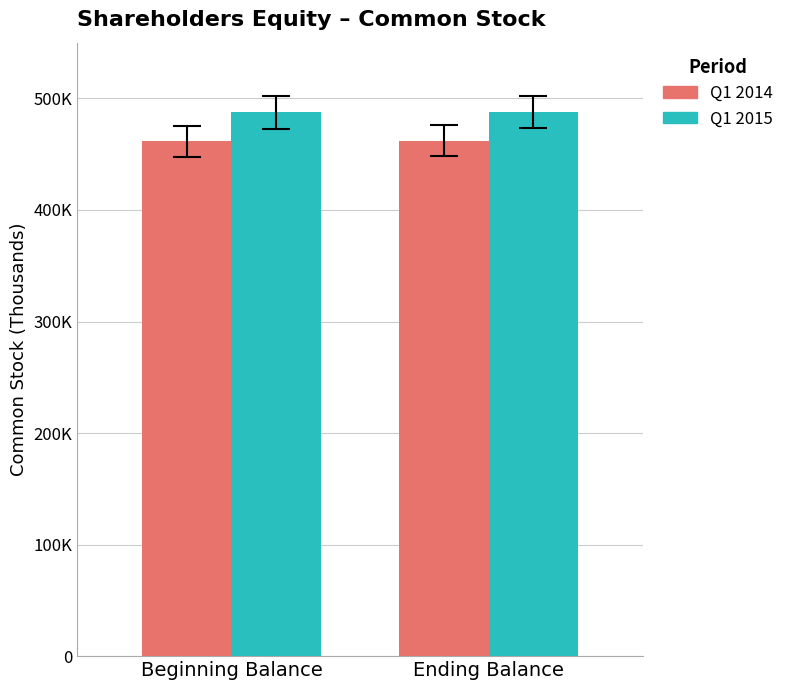

Reading left to right, list all the values displayed in this chart.

Q1 2014: 461636	462037
Q1 2015: 487603	487781